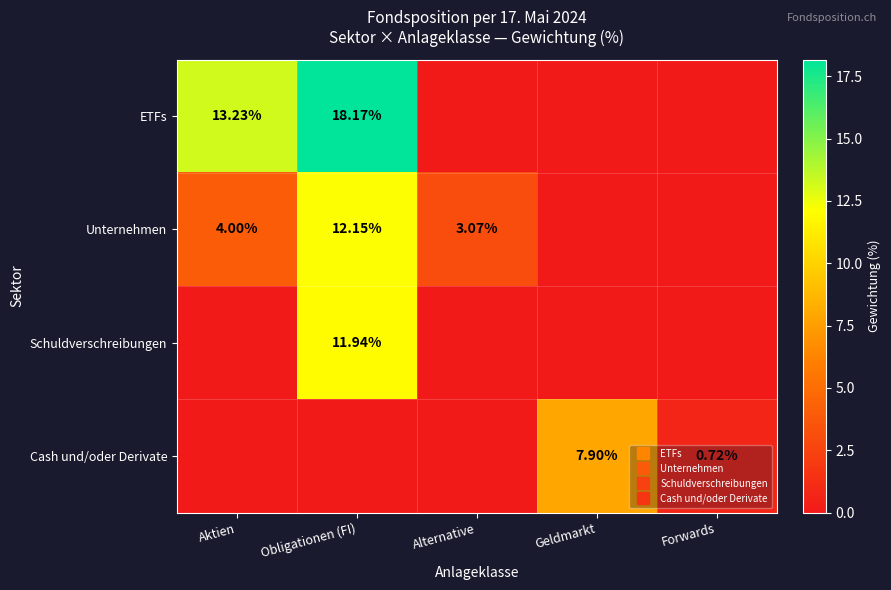

At which category is the sum across all series the highest?

Obligationen (FI)